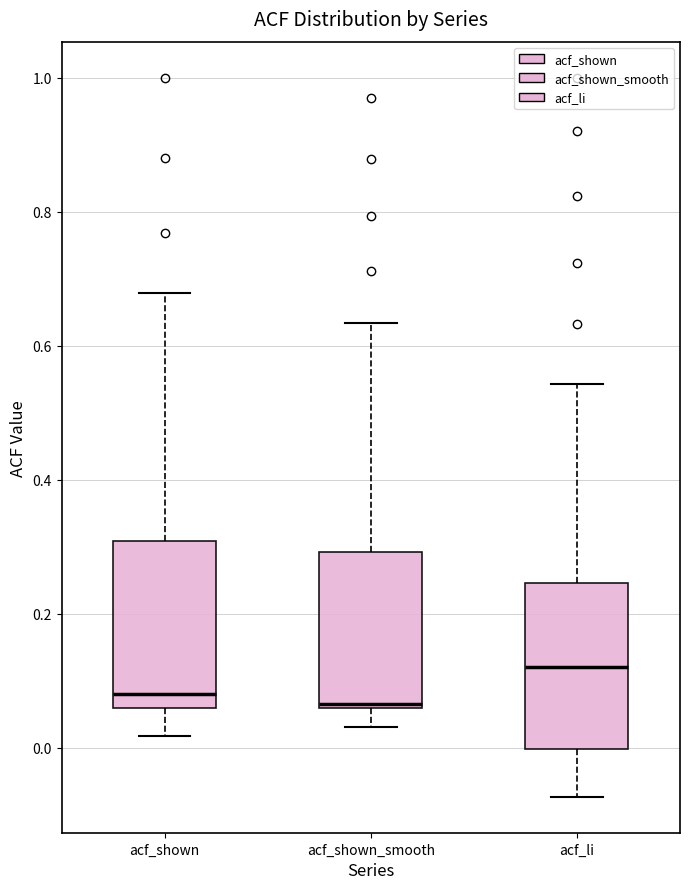

Reading left to right, transcribe this box plot: for each box, give where its median line is, the range the box spans, and where its two whiskers end, as read against the y-axis. The values are not printed on the chart, so give them approximately, as read against the axis.

acf_shown: median 0.08, box 0.06 to 0.30, whiskers 0.02 to 0.68
acf_shown_smooth: median 0.06 (just above the box's lower edge), box 0.06 to 0.30, whiskers 0.04 to 0.64
acf_li: median 0.12, box 0.00 to 0.24, whiskers -0.08 to 0.54